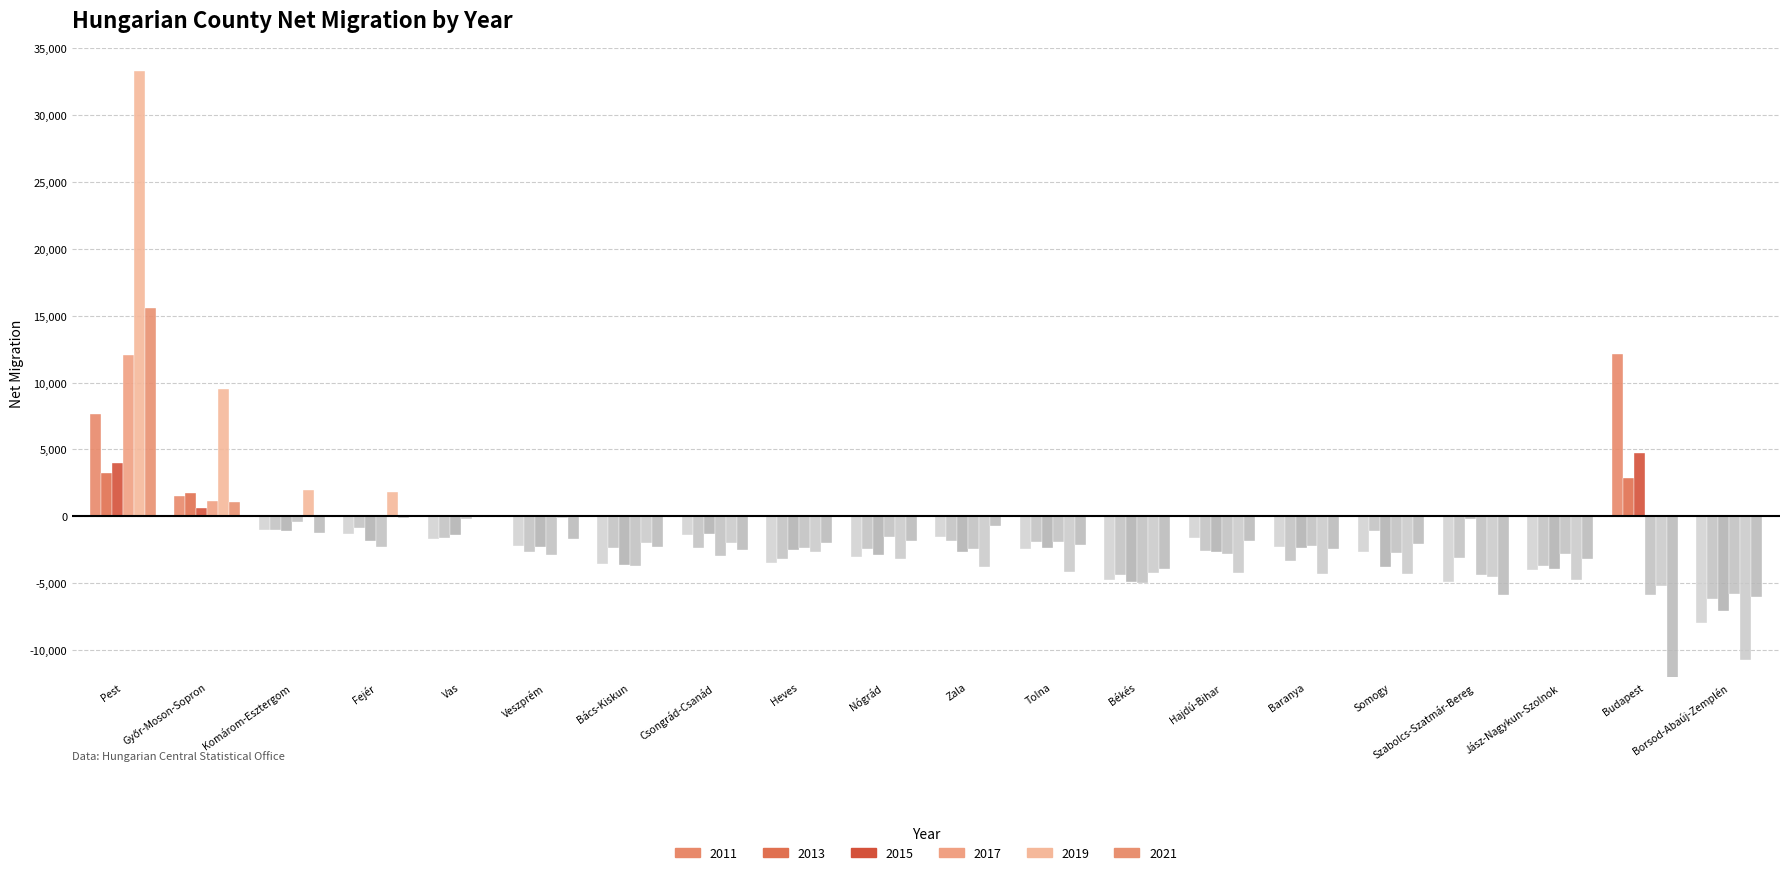

Reading left to right, list all the values displayed in this chart.

2011: Bács-Kiskun=-3577	Baranya=-2303	Békés=-4754	Borsod-Abaúj-Zemplén=-7978	Csongrád-Csanád=-1413	Fejér=-1296	Győr-Moson-Sopron=1532	Hajdú-Bihar=-1624	Heves=-3469	Jász-Nagykun-Szolnok=-4023	Komárom-Esztergom=-1020	Nógrád=-2998	Pest=7681	Somogy=-2631	Szabolcs-Szatmár-Bereg=-4933	Tolna=-2467	Vas=-1676	Veszprém=-2234	Zala=-1548	Budapest=12129
2013: Bács-Kiskun=-2338	Baranya=-3339	Békés=-4395	Borsod-Abaúj-Zemplén=-6169	Csongrád-Csanád=-2342	Fejér=-854	Győr-Moson-Sopron=1757	Hajdú-Bihar=-2571	Heves=-3144	Jász-Nagykun-Szolnok=-3667	Komárom-Esztergom=-1025	Nógrád=-2424	Pest=3239	Somogy=-1075	Szabolcs-Szatmár-Bereg=-3097	Tolna=-1901	Vas=-1632	Veszprém=-2683	Zala=-1870	Budapest=2855
2015: Bács-Kiskun=-3614	Baranya=-2340	Békés=-4871	Borsod-Abaúj-Zemplén=-7061	Csongrád-Csanád=-1291	Fejér=-1845	Győr-Moson-Sopron=632	Hajdú-Bihar=-2678	Heves=-2478	Jász-Nagykun-Szolnok=-3914	Komárom-Esztergom=-1119	Nógrád=-2906	Pest=4009	Somogy=-3754	Szabolcs-Szatmár-Bereg=-192	Tolna=-2362	Vas=-1359	Veszprém=-2315	Zala=-2665	Budapest=4733
2017: Bács-Kiskun=-3669	Baranya=-2173	Békés=-4962	Borsod-Abaúj-Zemplén=-5829	Csongrád-Csanád=-2988	Fejér=-2303	Győr-Moson-Sopron=1118	Hajdú-Bihar=-2793	Heves=-2384	Jász-Nagykun-Szolnok=-2788	Komárom-Esztergom=-387	Nógrád=-1563	Pest=12025	Somogy=-2698	Szabolcs-Szatmár-Bereg=-4347	Tolna=-1908	Vas=-221	Veszprém=-2913	Zala=-2402	Budapest=-5896
2019: Bács-Kiskun=-1952	Baranya=-4267	Békés=-4225	Borsod-Abaúj-Zemplén=-10727	Csongrád-Csanád=-1990	Fejér=1851	Győr-Moson-Sopron=9484	Hajdú-Bihar=-4246	Heves=-2650	Jász-Nagykun-Szolnok=-4744	Komárom-Esztergom=1970	Nógrád=-3216	Pest=33298	Somogy=-4307	Szabolcs-Szatmár-Bereg=-4510	Tolna=-4129	Vas=143	Veszprém=-144	Zala=-3777	Budapest=-5219
2021: Bács-Kiskun=-2281	Baranya=-2463	Békés=-3929	Borsod-Abaúj-Zemplén=-6023	Csongrád-Csanád=-2485	Fejér=-92	Győr-Moson-Sopron=1046	Hajdú-Bihar=-1846	Heves=-1966	Jász-Nagykun-Szolnok=-3201	Komárom-Esztergom=-1269	Nógrád=-1835	Pest=15575	Somogy=-2083	Szabolcs-Szatmár-Bereg=-5902	Tolna=-2123	Vas=-11	Veszprém=-1709	Zala=-750	Budapest=-18060